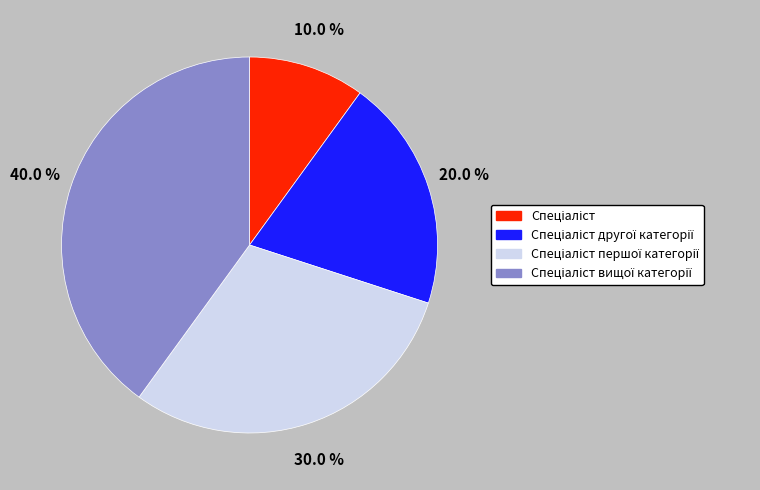

Does any single category account for the majority?

No